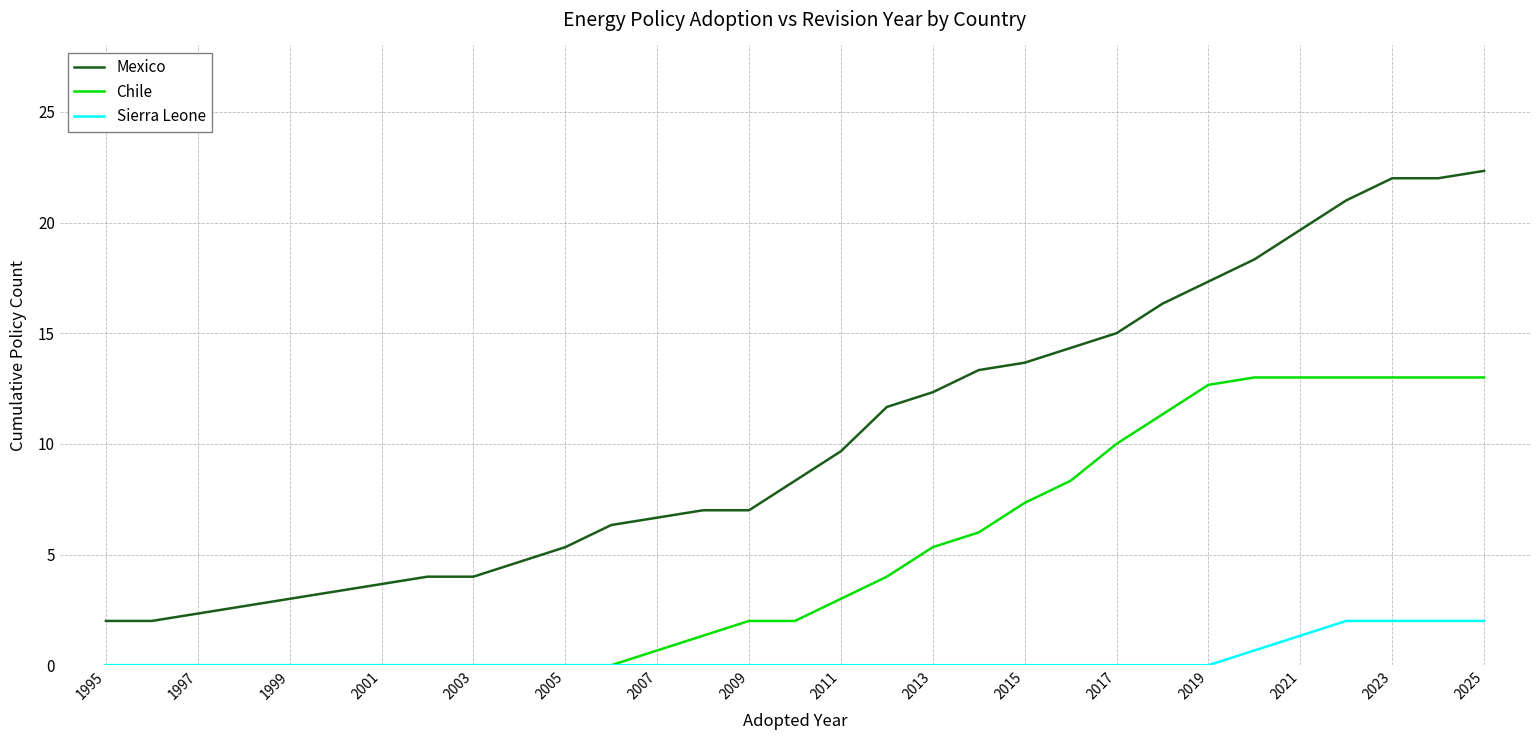

List the series in order of their overall mean, lowest first.

Sierra Leone, Chile, Mexico